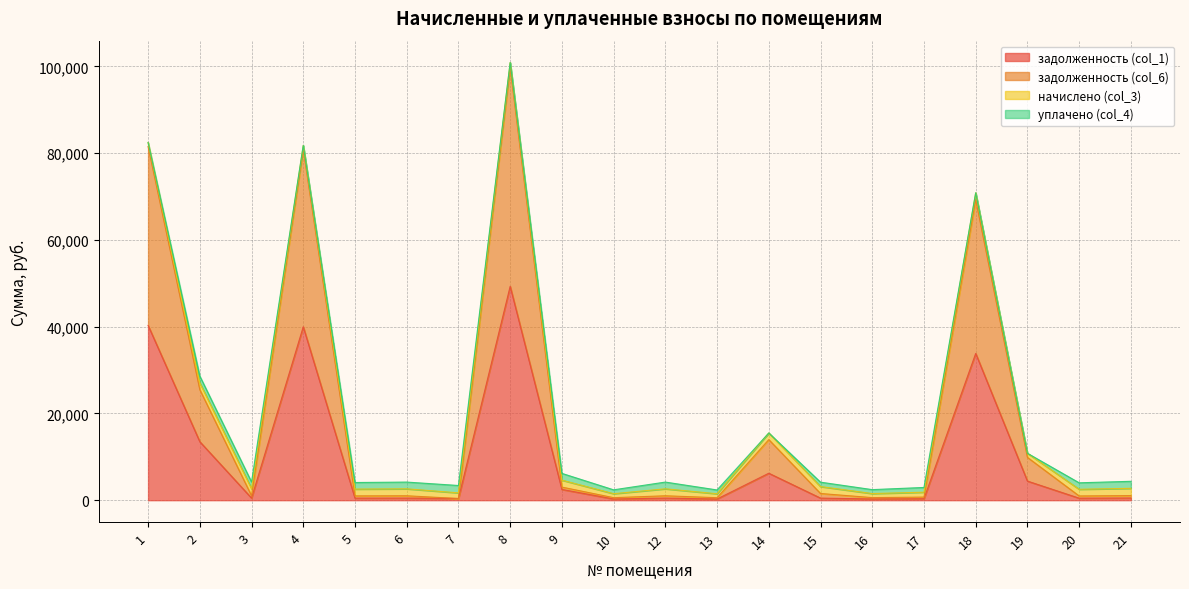

What is the value of the задолженность (col_6) point at the 15th from the left?

593.3